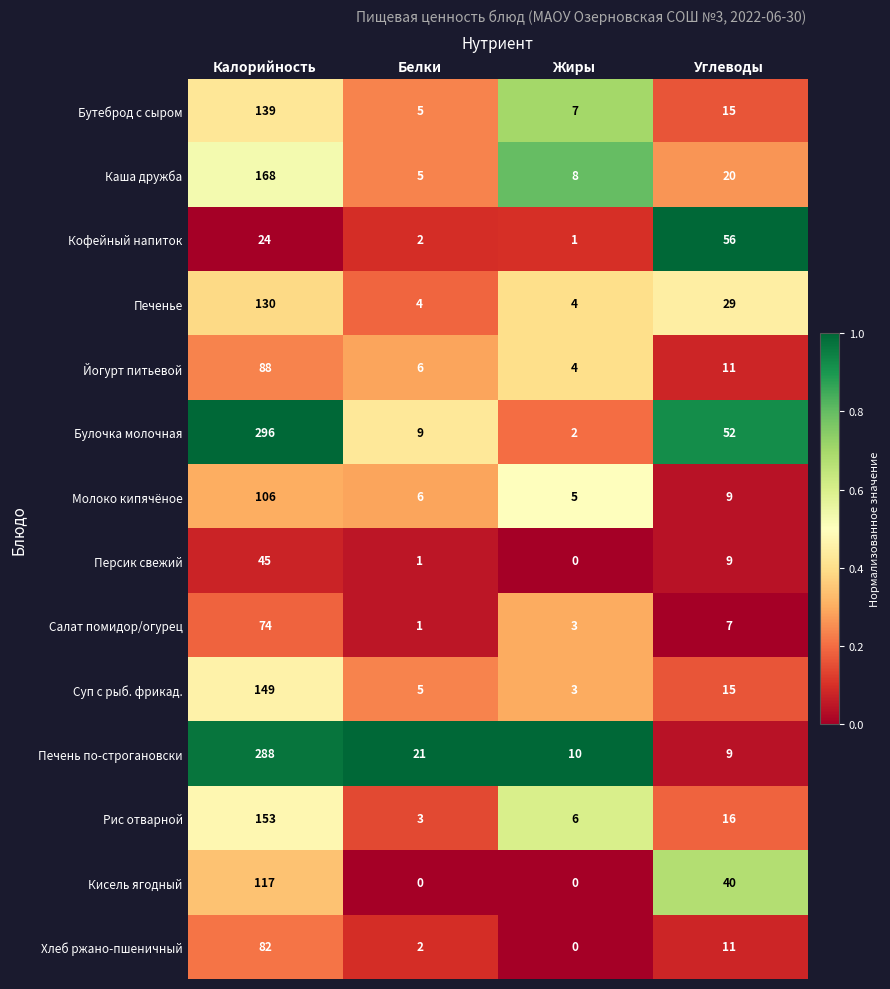

At which label does Хлеб ржано-пшеничный reach its peak?

Калорийность